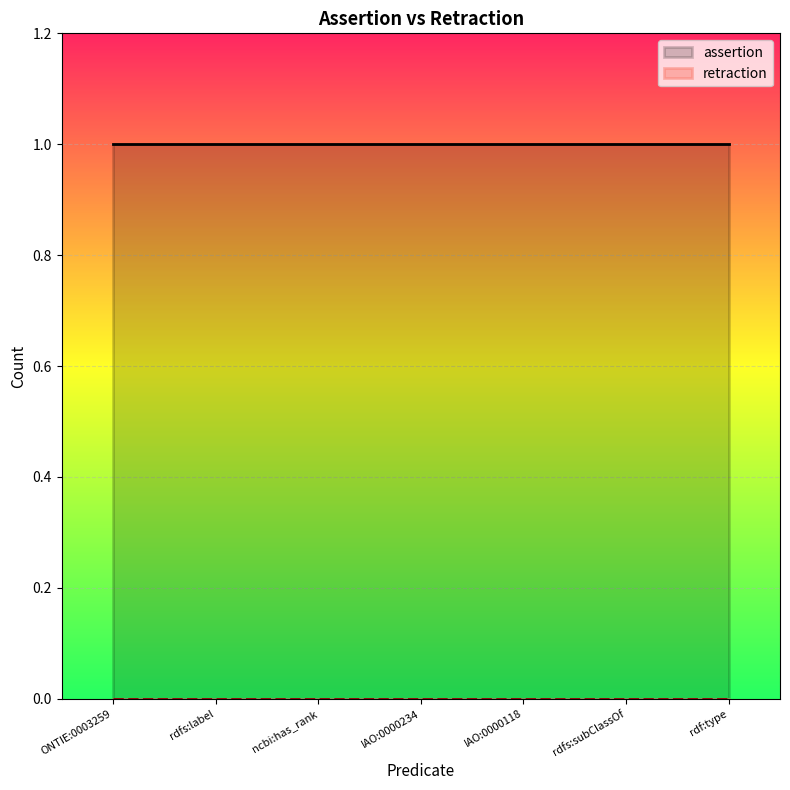

True or false: assertion has more than 0 interior local peaks.

False